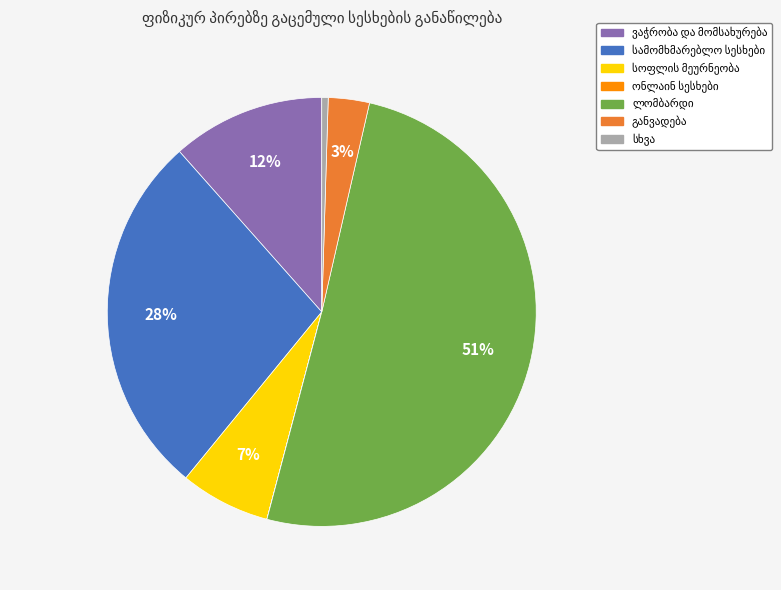

Is the sum of ლომბარდი and განვადება greater than half?

Yes